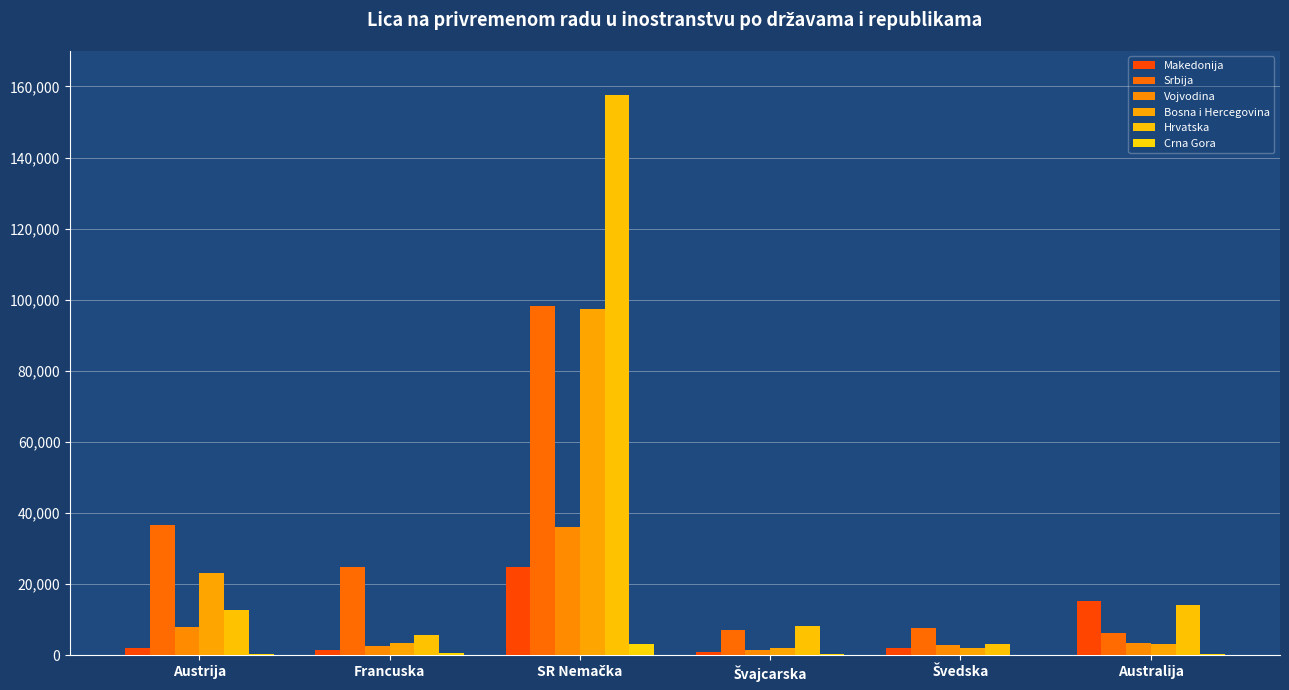

At which label does Vojvodina reach its minimum?

Švajcarska